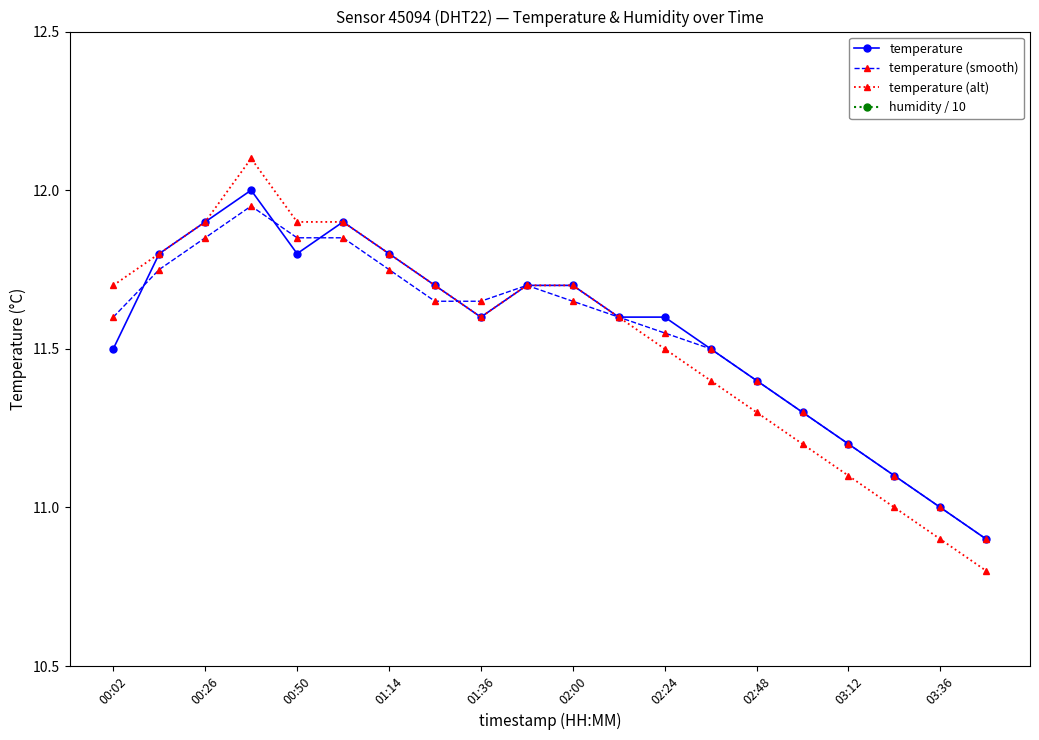

Is it true that temperature (alt) equals 20.6 at 00:02?

False